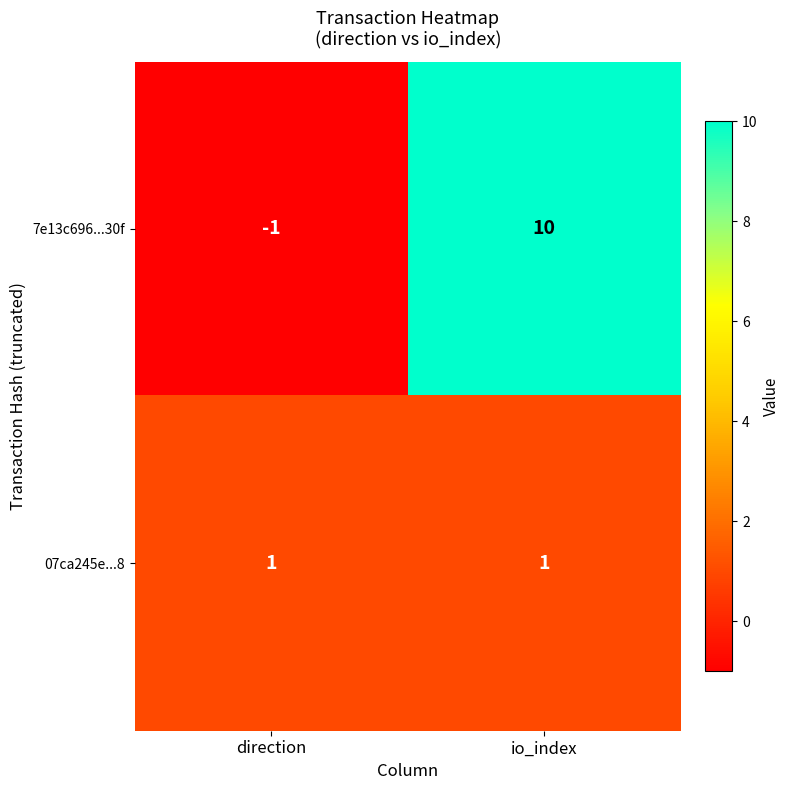

What is the greatest value displayed?

10